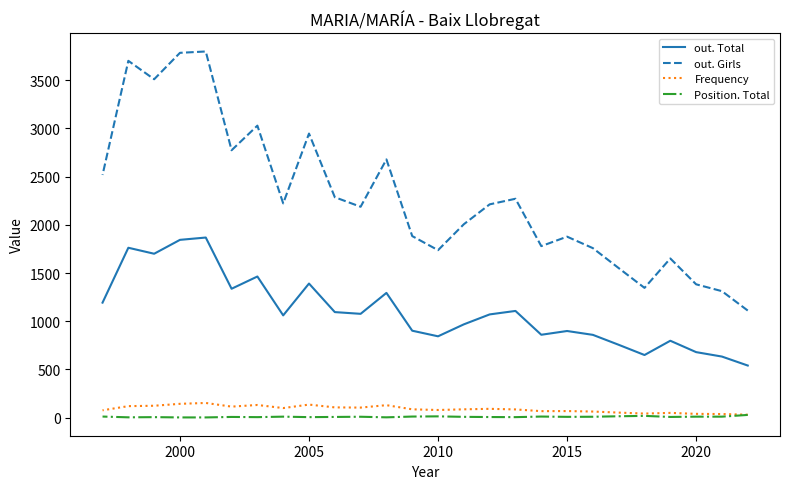

How many data points does each series have?

26